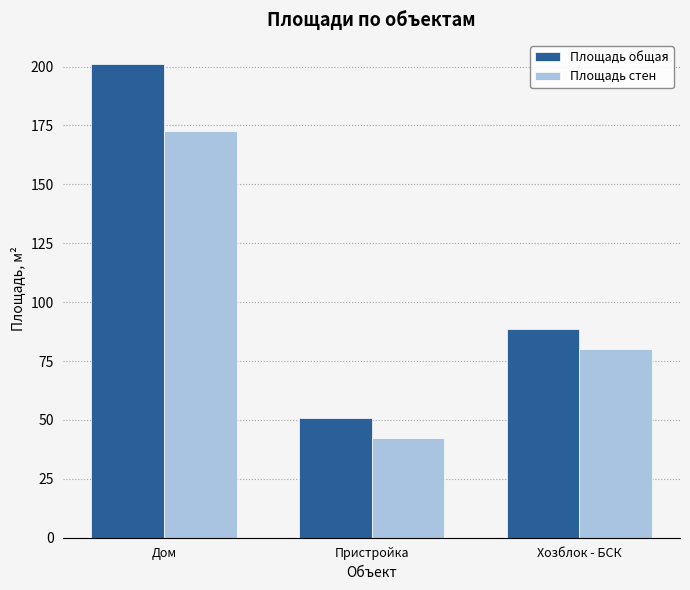

At Дом, list the series in order from largest to smallest.

Площадь общая, Площадь стен